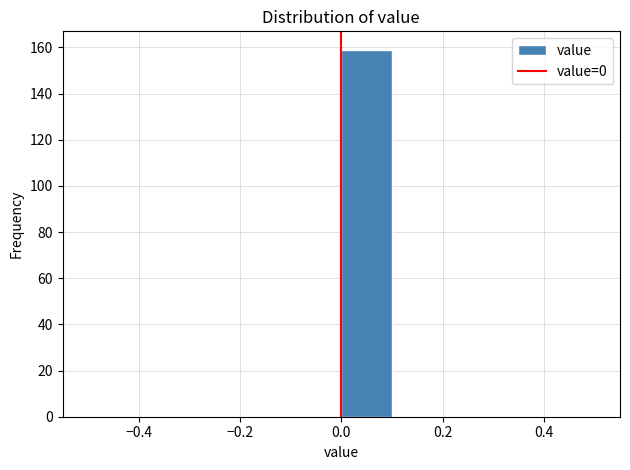

How tall is the bar that spans 0.0 to 0.1 on the x-axis? The values are not printed on the chart, so give them approximately, as read against the axis.

160